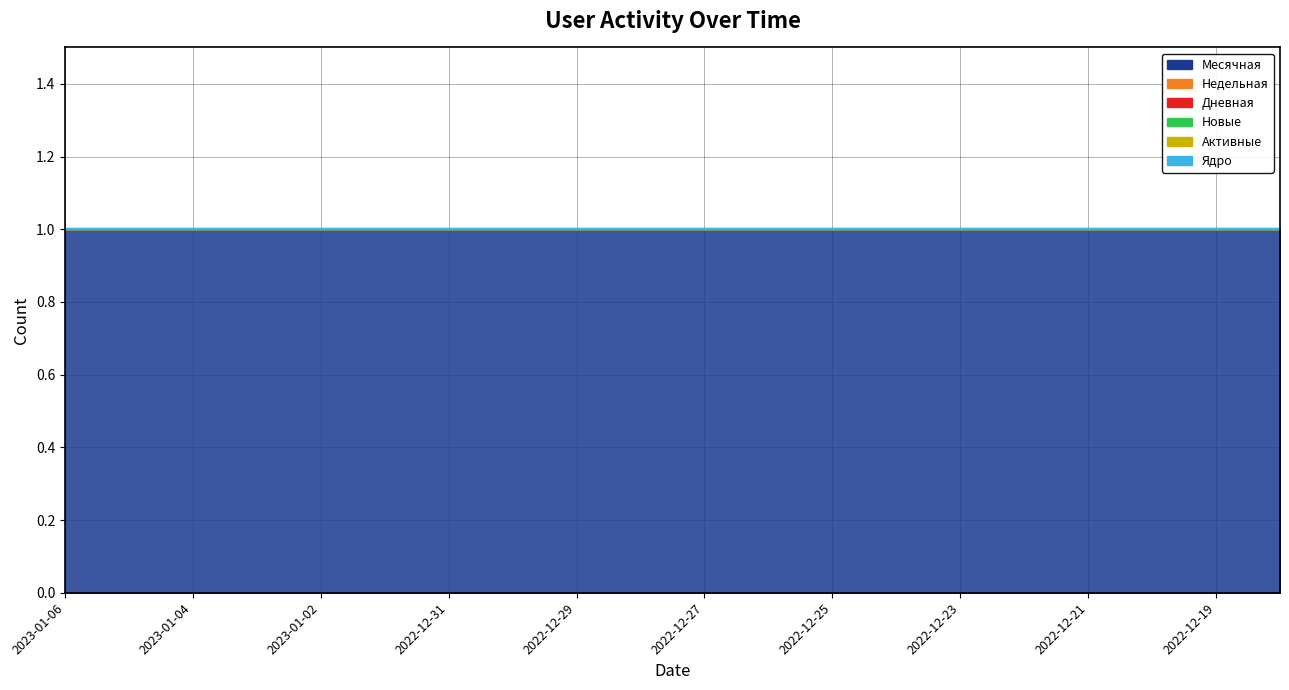

Between 2022-12-29 and 2022-12-23, which series saw the biggest shift?

Месячная